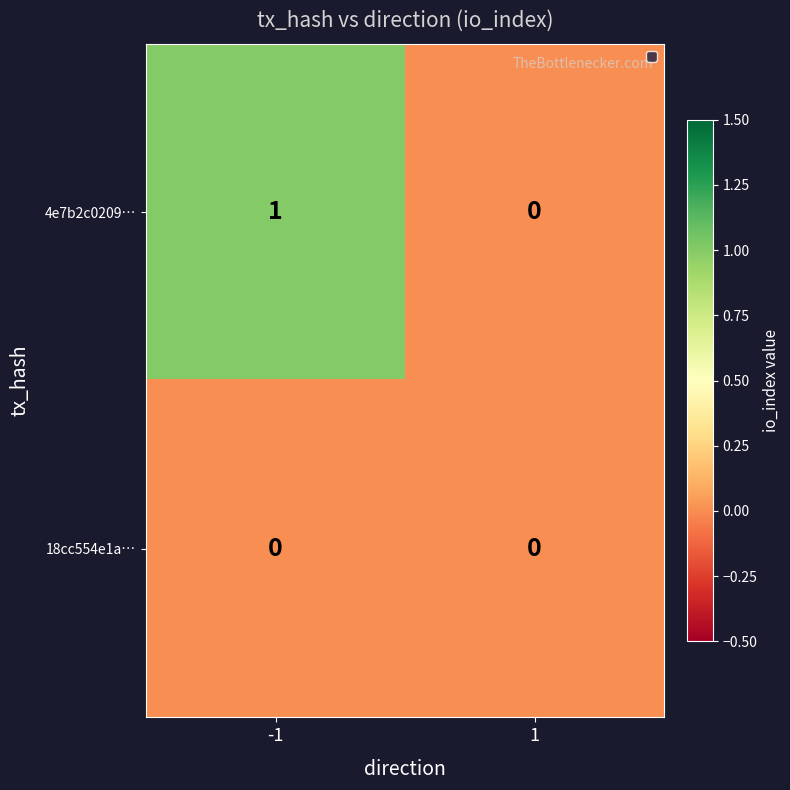

How many series are shown in this chart?

2